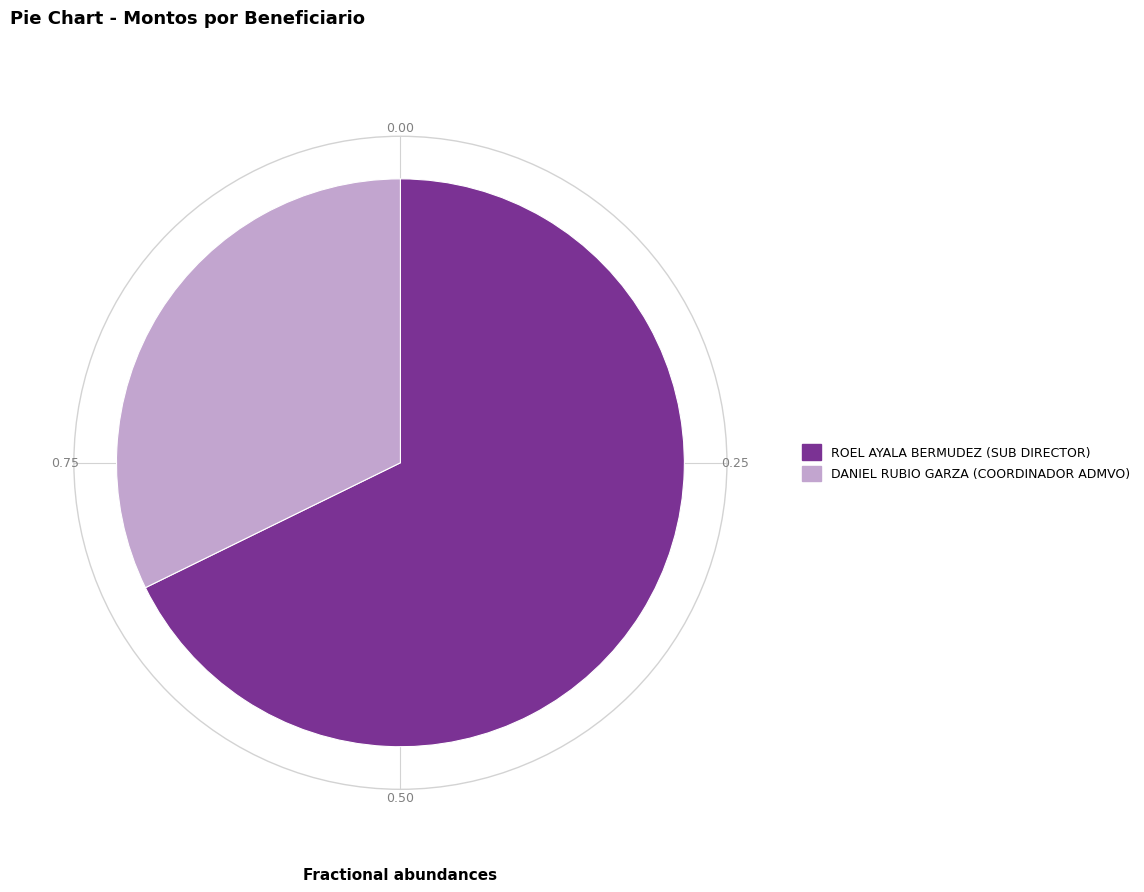

Which has a higher value, ROEL AYALA BERMUDEZ (SUB DIRECTOR) or DANIEL RUBIO GARZA (COORDINADOR ADMVO)?

ROEL AYALA BERMUDEZ (SUB DIRECTOR)